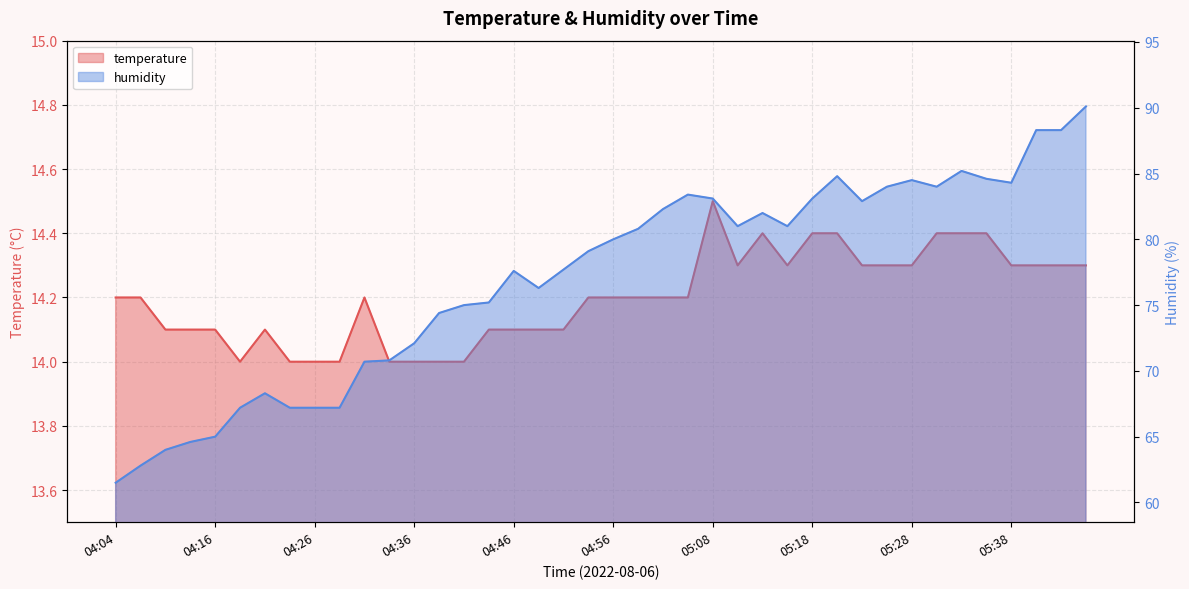

In humidity, how many points are lower than both neighbors (excluding endpoints)?

6